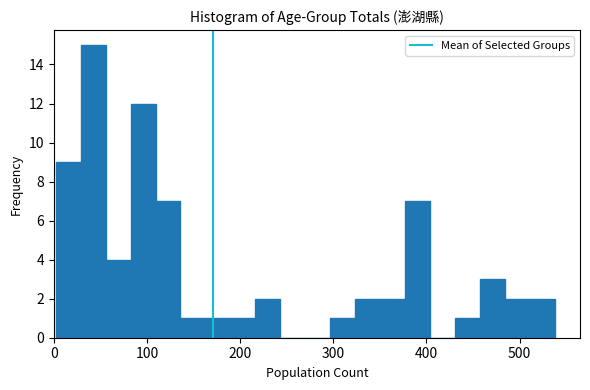

Around what value on the x-axis is the tallest bar? Give the approximate position of its centre, as read against the axis.

40